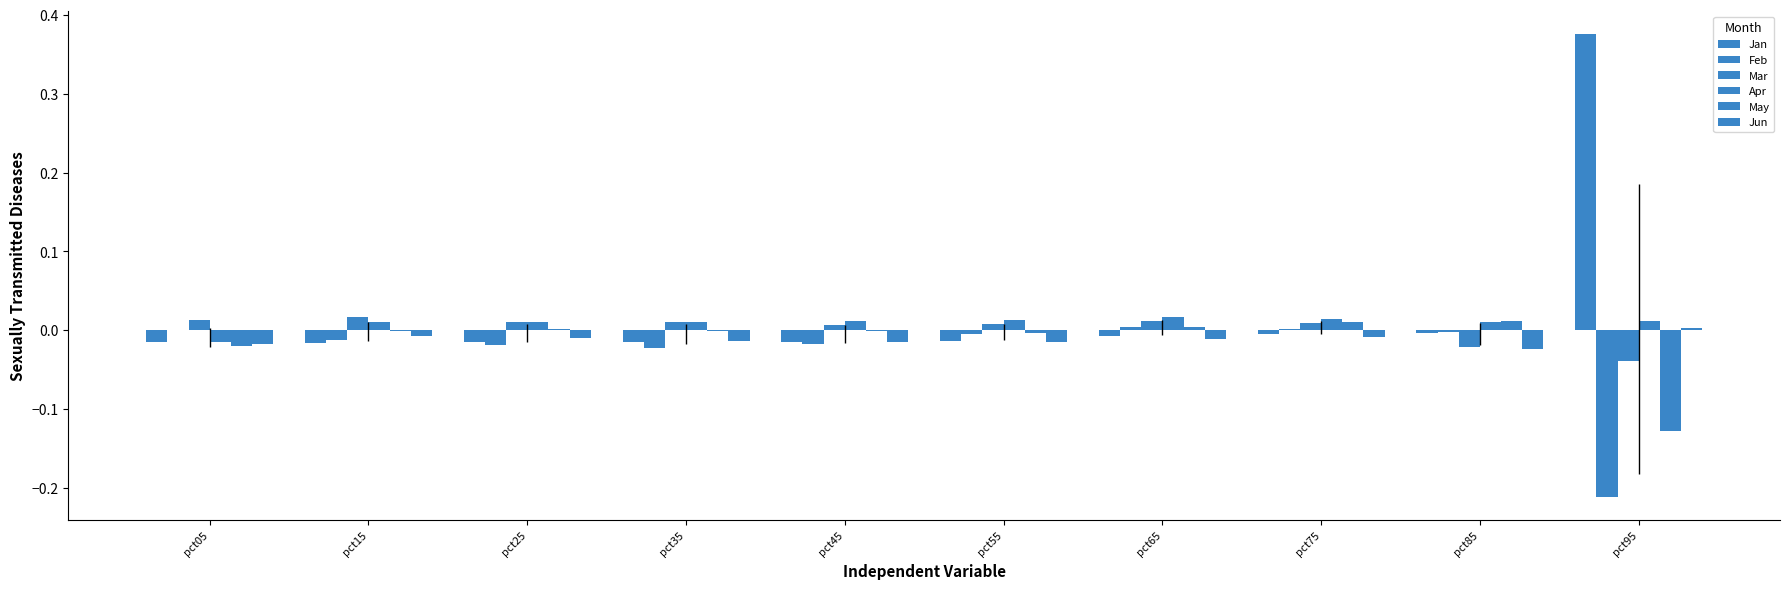

How many groups of bars are there?

10